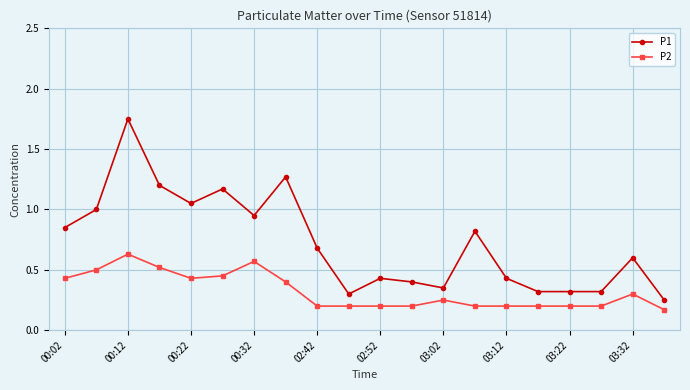

True or false: P1 and P2 intersect in this chart.

False